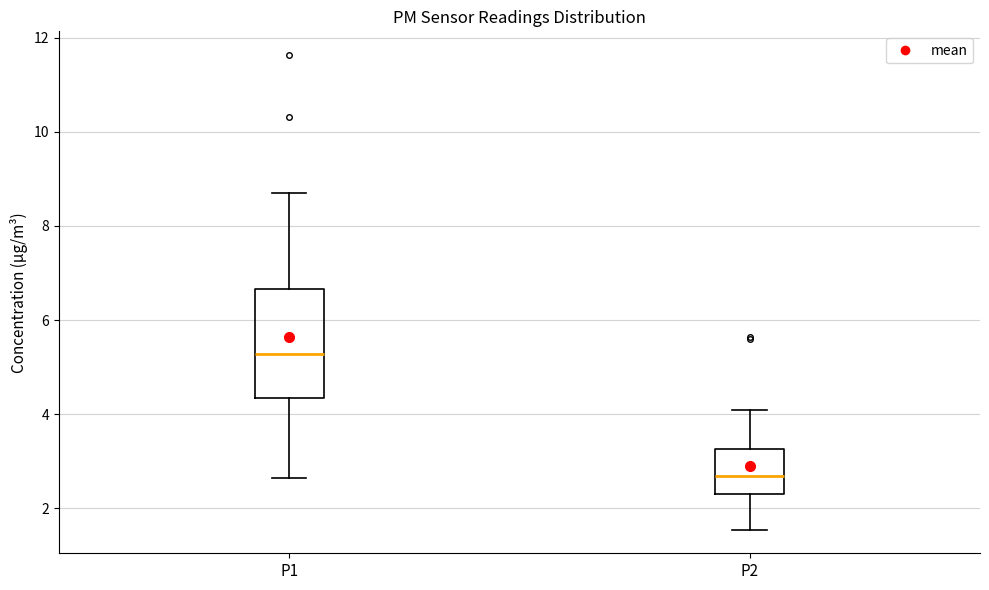

Reading left to right, transcribe this box plot: for each box, give where its median line is, the range the box spans, and where its two whiskers end, as read against the y-axis. The values are not printed on the chart, so give them approximately, as read against the axis.

P1: median 5.2, box 4.4 to 6.6, whiskers 2.6 to 8.8
P2: median 2.6, box 2.4 to 3.2, whiskers 1.6 to 4.2